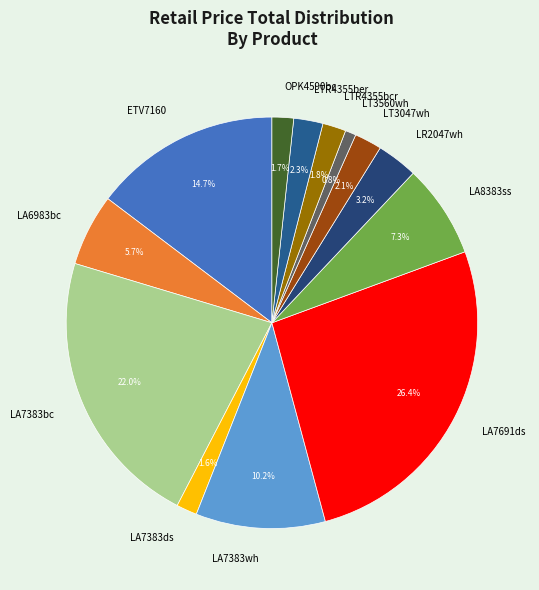

The LA7383wh slice represents 25% of the pie. True or false?

False